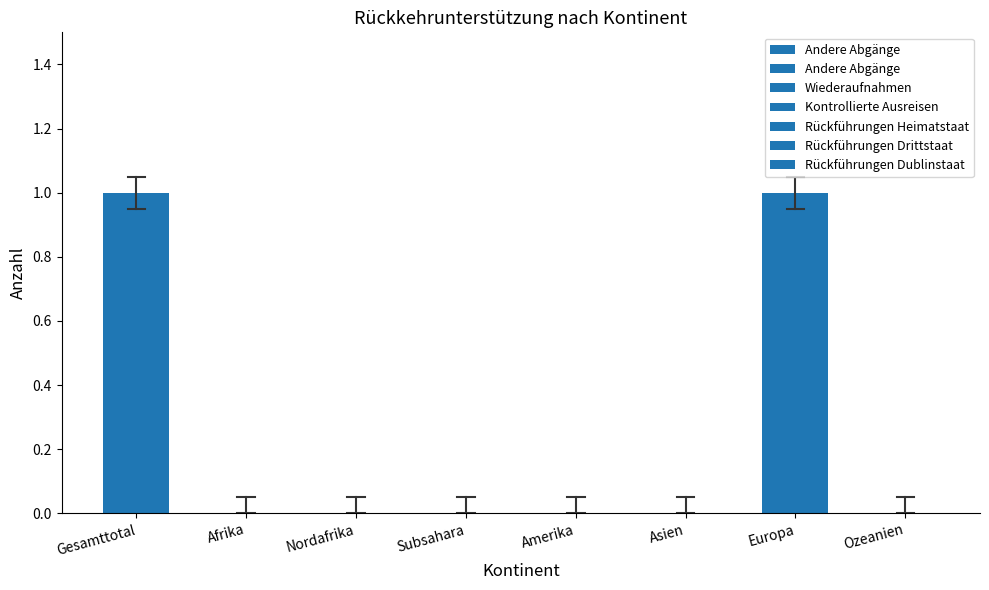

Between Gesamttotal and Asien, which is larger?

Gesamttotal